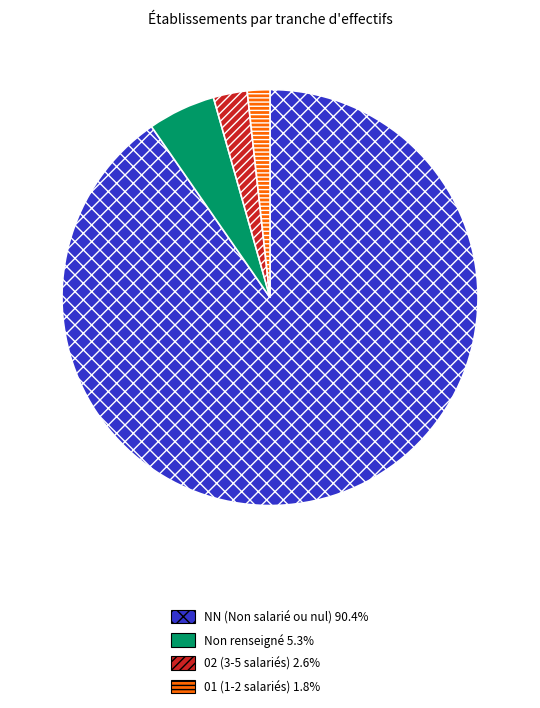

Is there a majority slice in this chart?

Yes